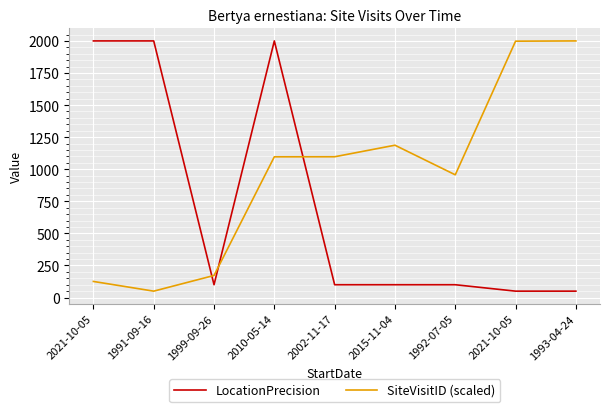

How many values in the SiteVisitID (scaled) series exceed 1096?

5